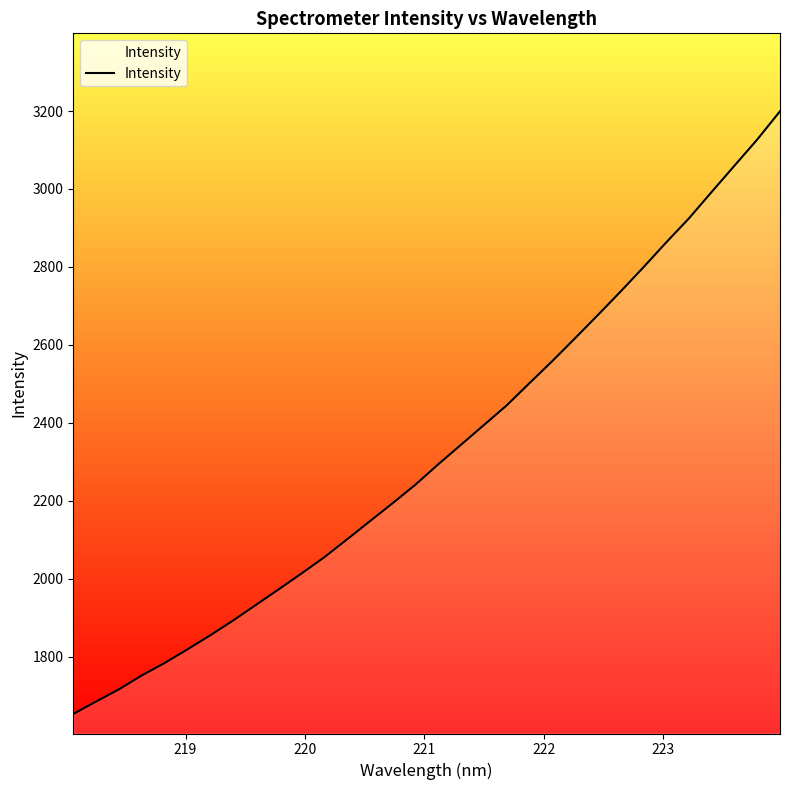

What is the greatest value displayed?

3199.3